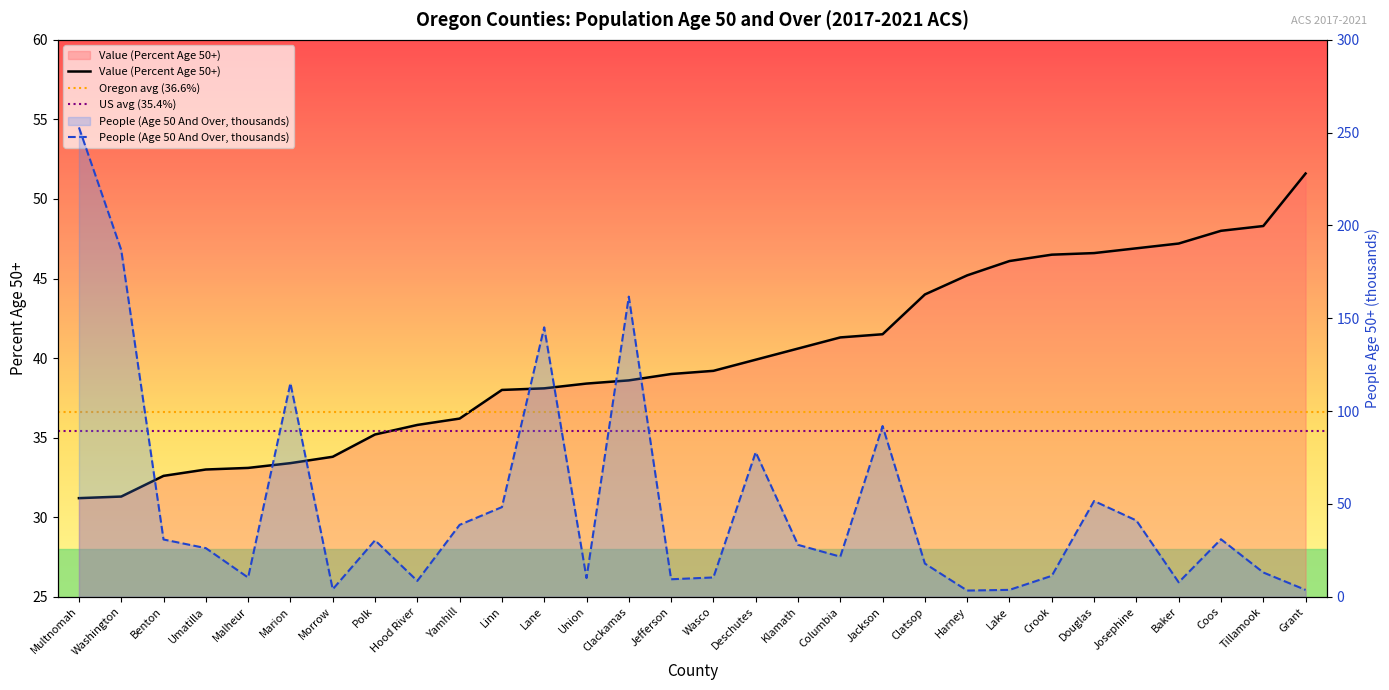

How many times do People (Age 50 And Over, thousands) and Value (Percent Age 50+) cross each other?

13